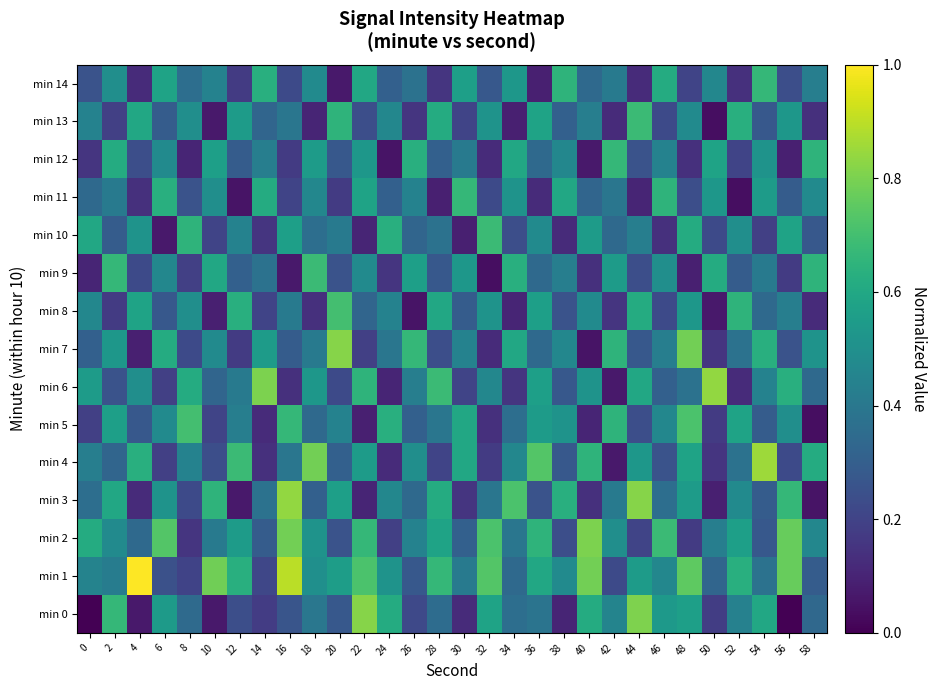

At which category is the sum across all series the highest?

48